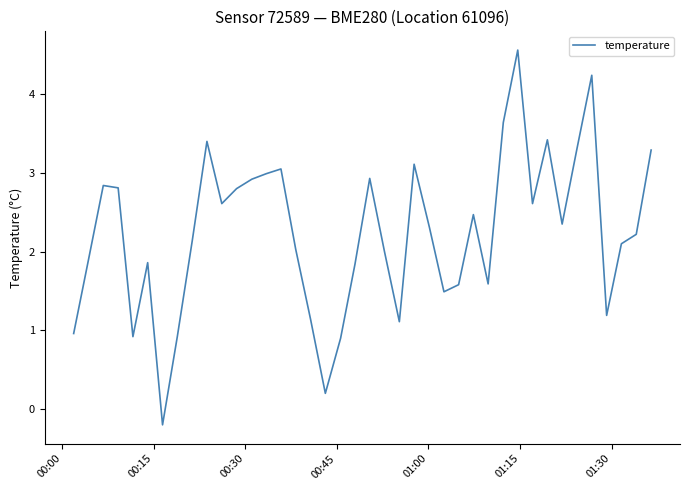

True or false: there are more than 0 points higher than both neighbors.

True